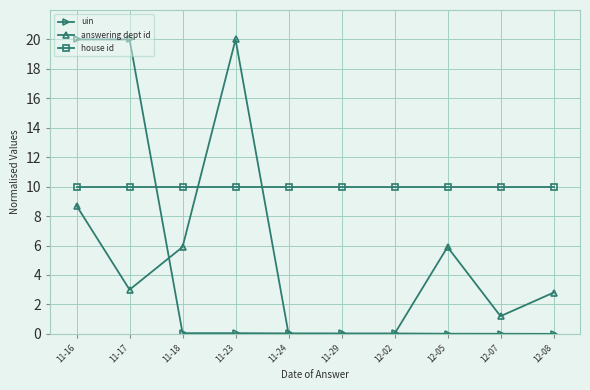

What is the spread (max minus min) of values at 12-08?

10.0